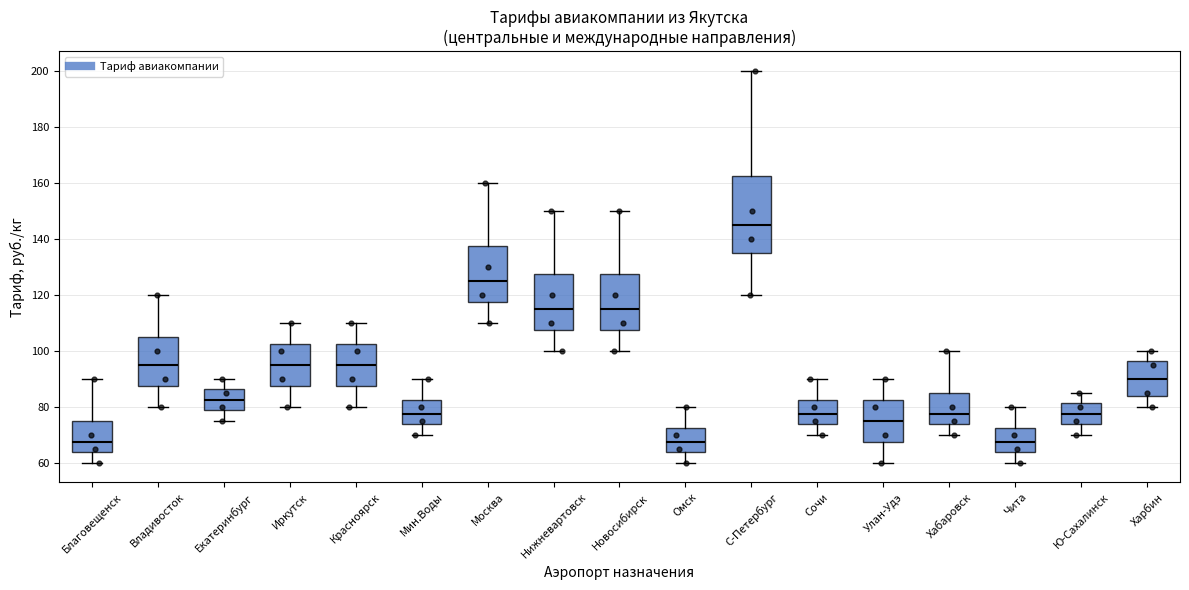

Which box is the tallest, from its lower edge to its upper edge?

С-Петербург